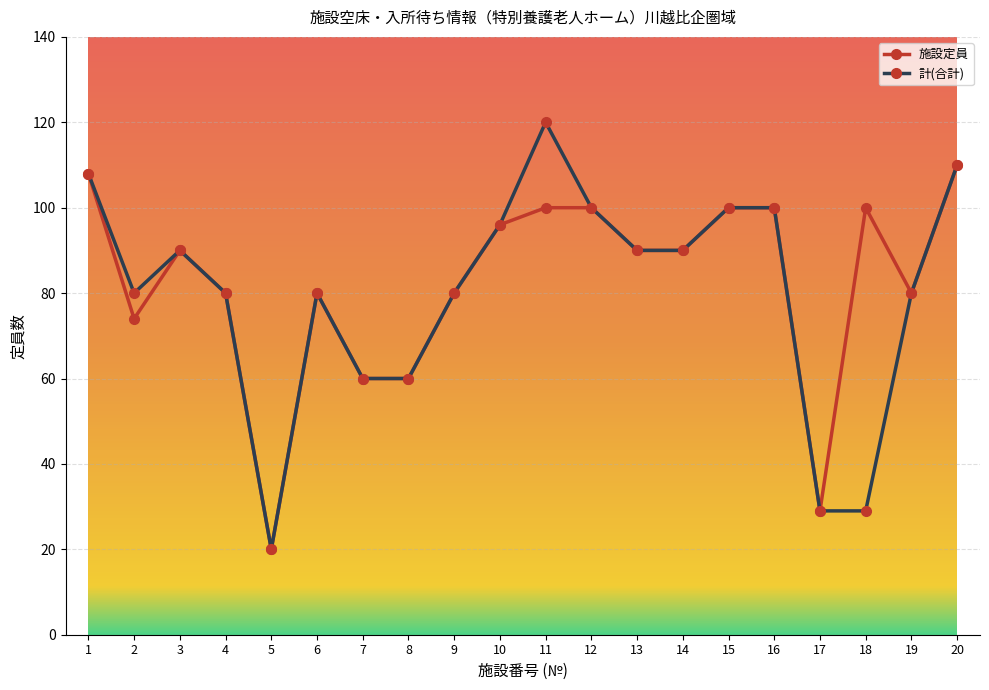

Reading right to left, list all the values displayed in this chart.

施設定員: 20=110	19=80	18=100	17=29	16=100	15=100	14=90	13=90	12=100	11=100	10=96	9=80	8=60	7=60	6=80	5=20	4=80	3=90	2=74	1=108
計(合計): 20=110	19=80	18=29	17=29	16=100	15=100	14=90	13=90	12=100	11=120	10=96	9=80	8=60	7=60	6=80	5=20	4=80	3=90	2=80	1=108